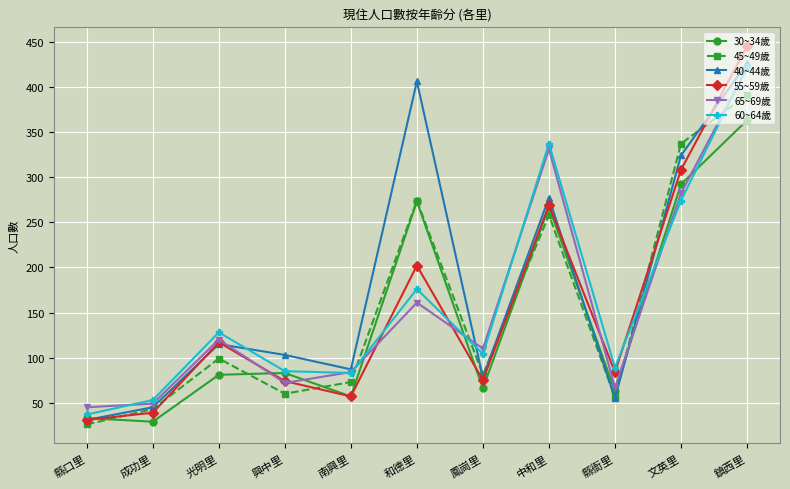

What is the total value across all series at 文英里?

1817